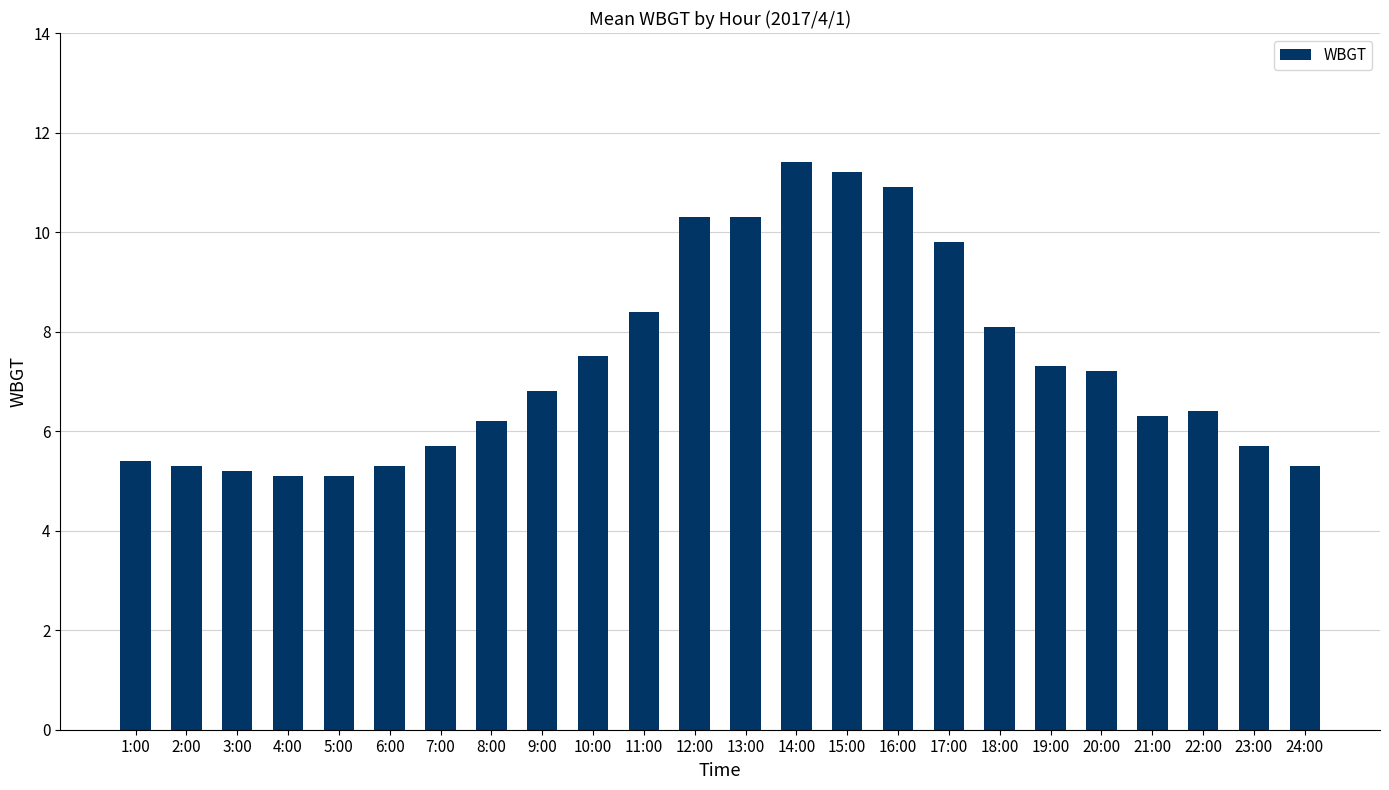

What is the maximum value shown in the chart?

11.4